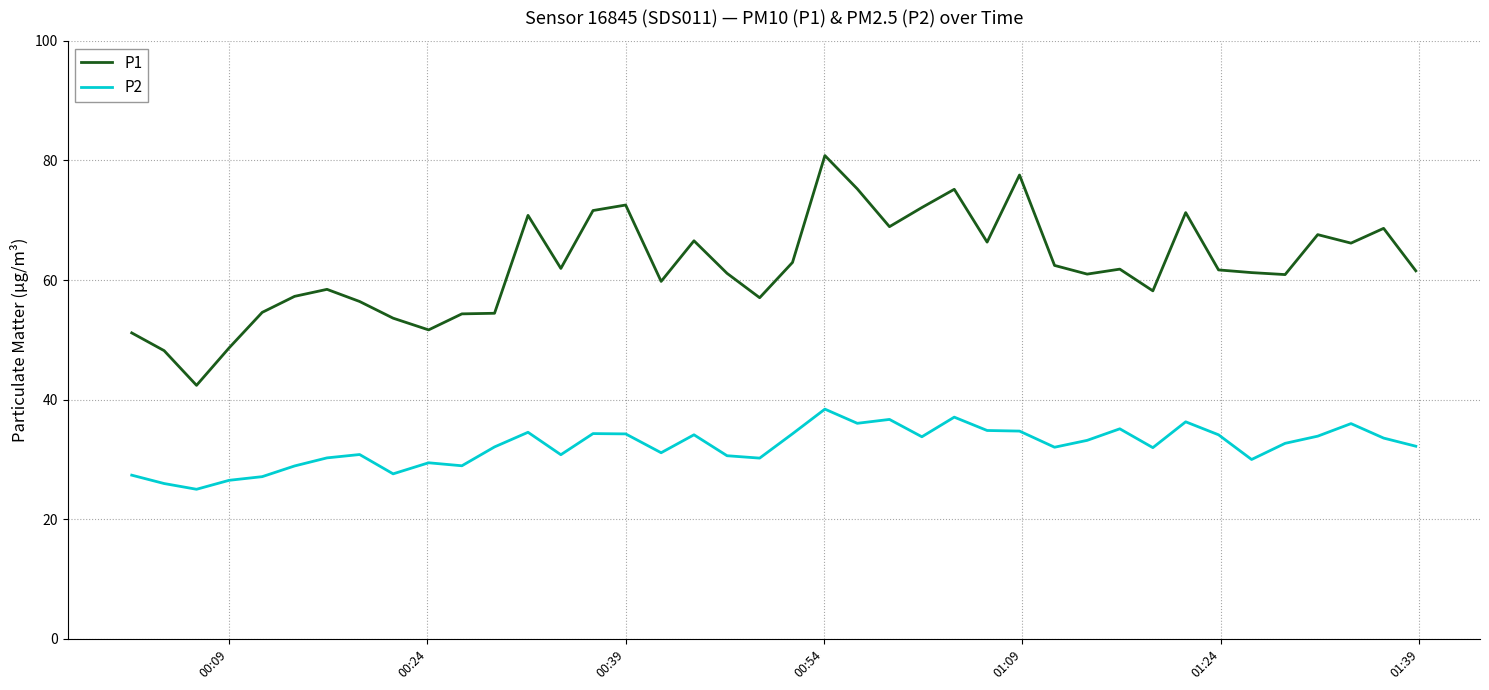

True or false: P2 and P1 cross at least once.

False